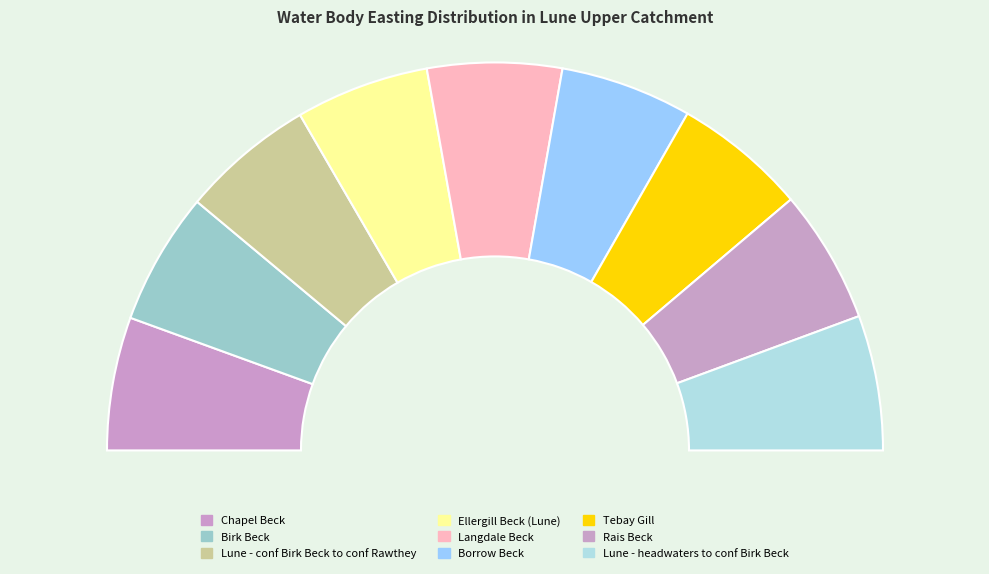

What is the smallest slice in the pie chart?

Borrow Beck